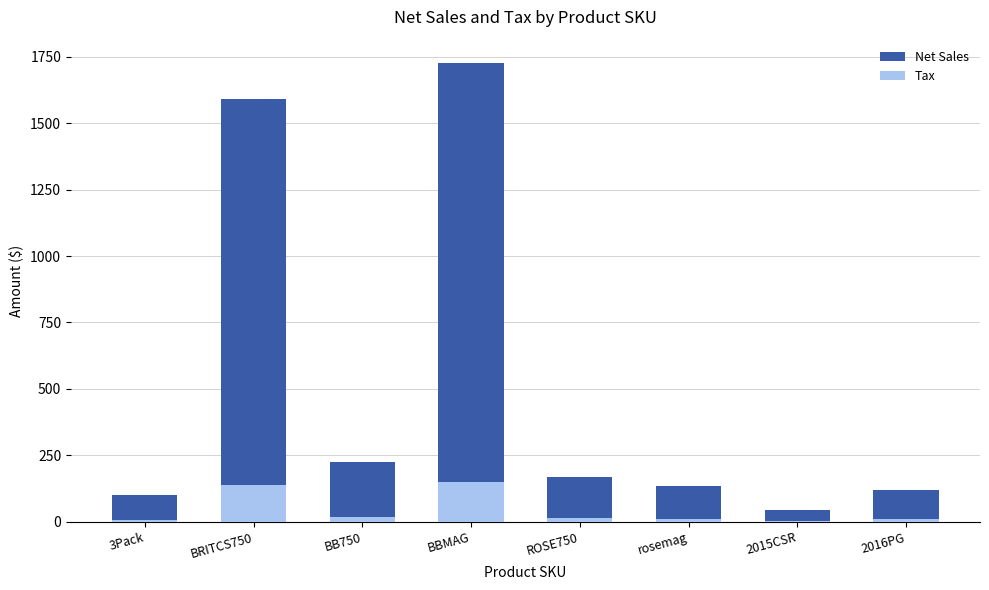

What is the difference between the maximum and minimum values in the Net Sales series?

1683.9